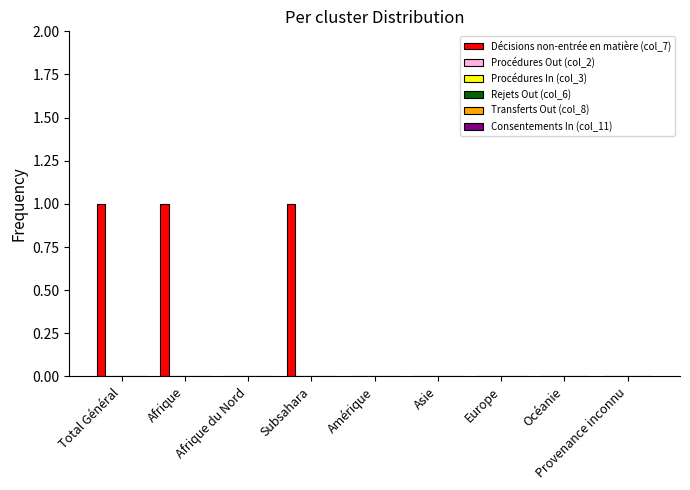

What is the sum of all values?

3